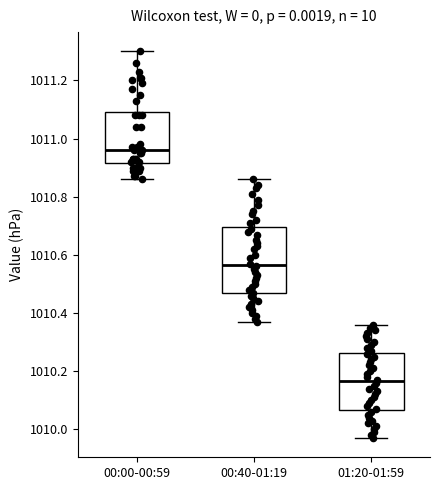

Which box has the highest median line?

00:00-00:59